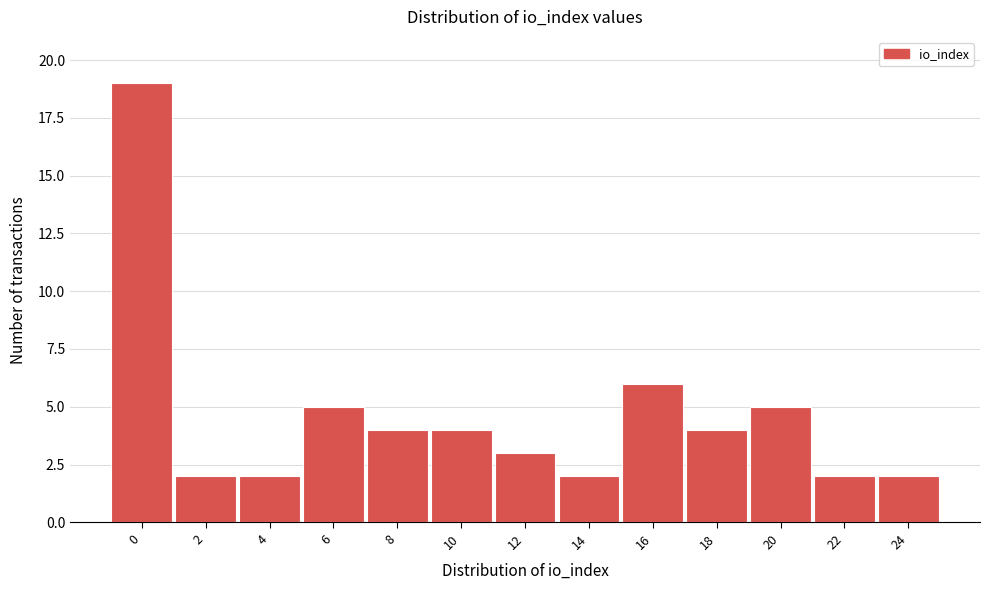

Reading left to right, transcribe all the data shown in this chart.

0=19	2=2	4=2	6=5	8=4	10=4	12=3	14=2	16=6	18=4	20=5	22=2	24=2